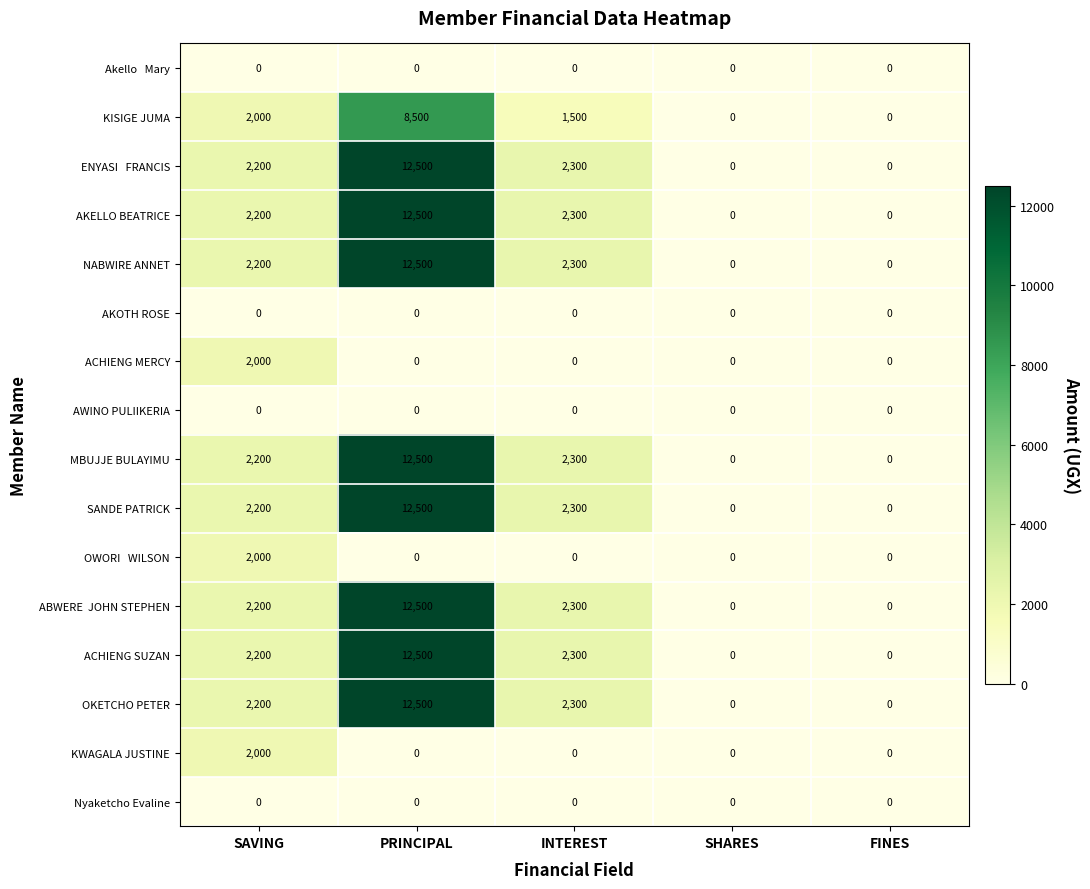

True or false: ACHIENG MERCY has a value of 2000 at SAVING.

True